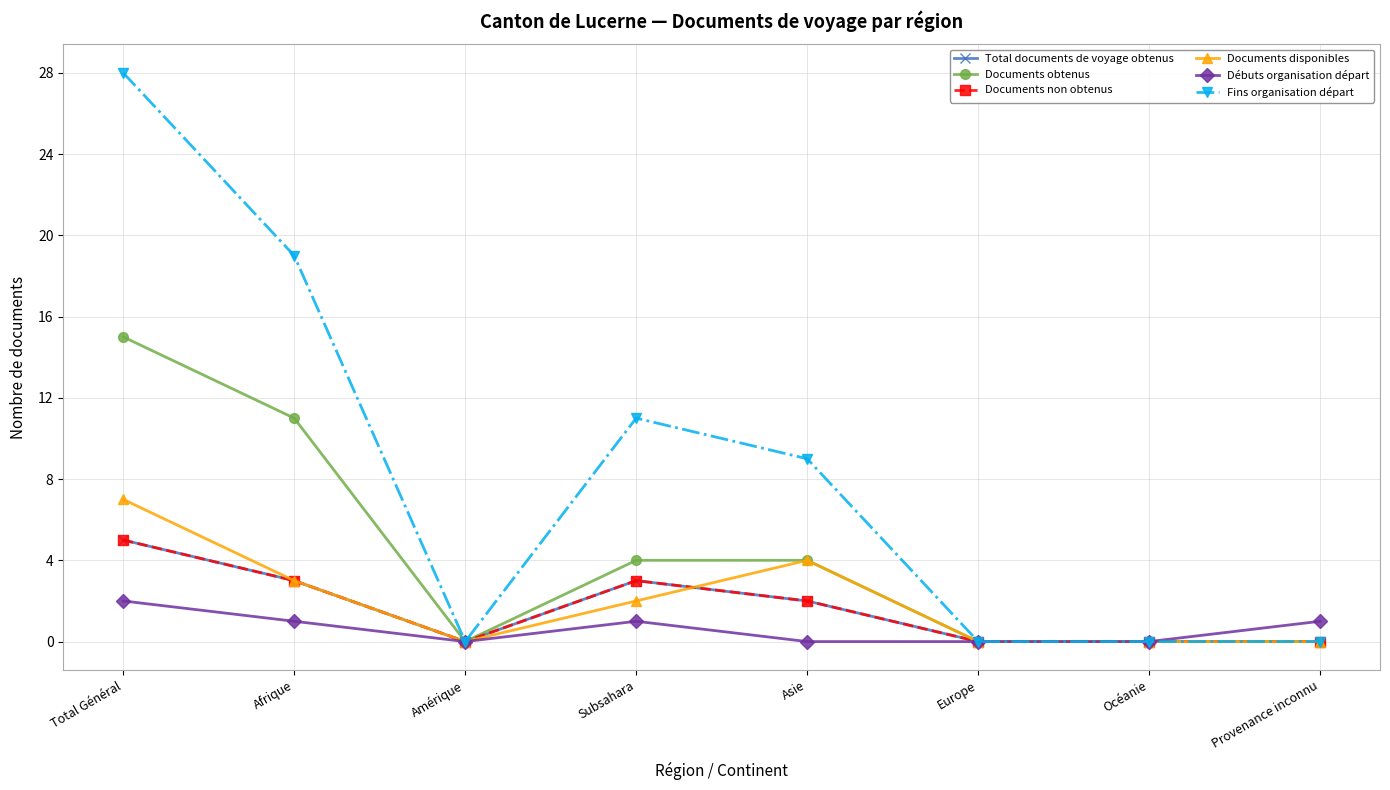

At which category does Documents non obtenus reach its first local valley?

Amérique